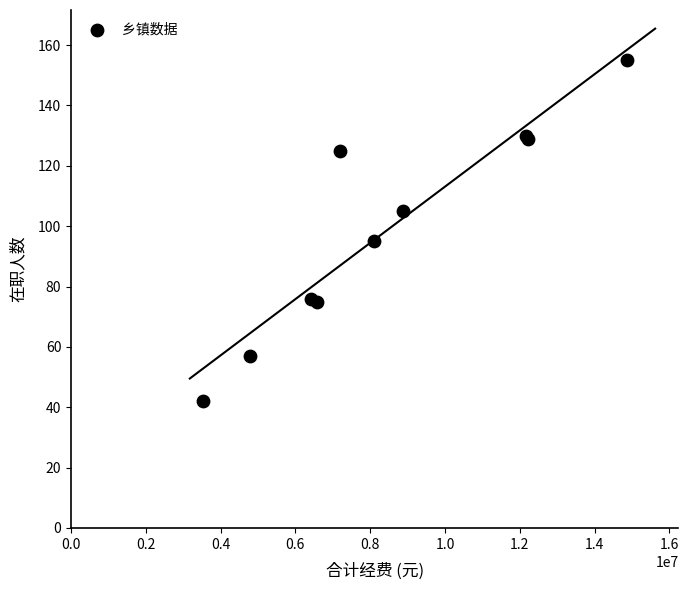

What Y value in the scatter plot is closest to 98?

95